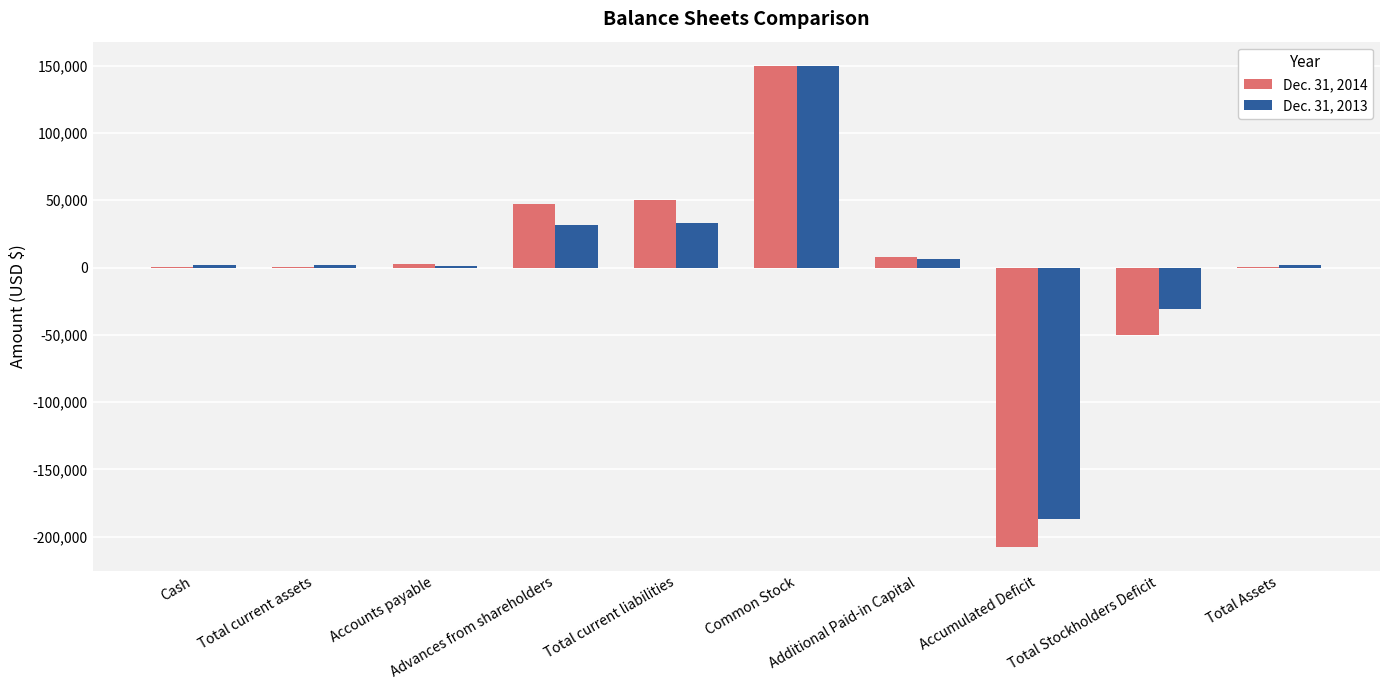

What is the greatest value displayed?

150000